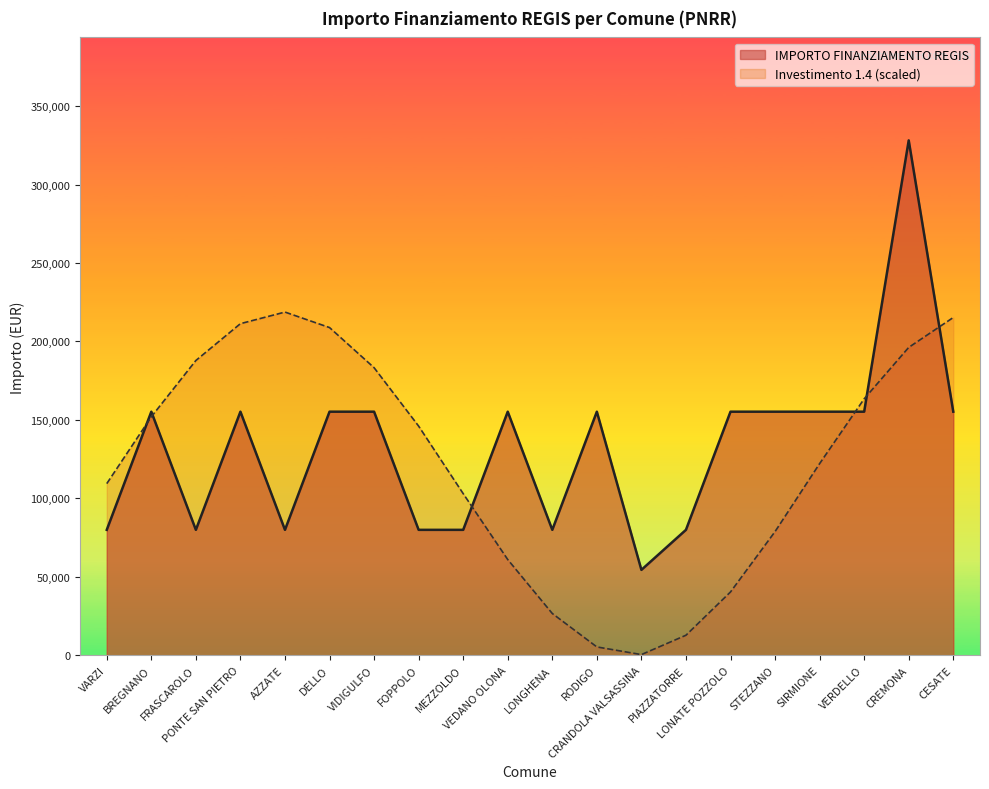

Does the chart display data point markers on the line(s)?

No